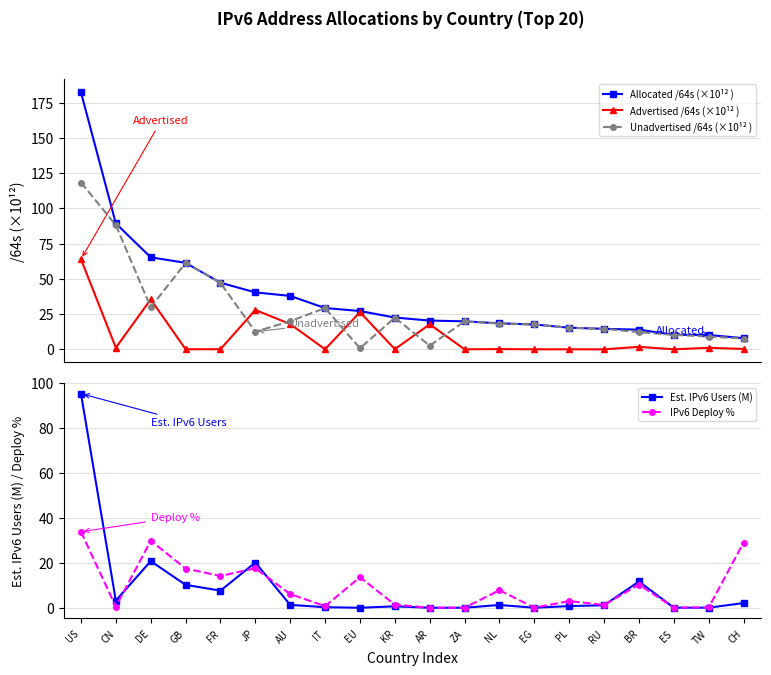

Is the value of Advertised /64s (×10¹² ) at ES greater than the value of Est. IPv6 Users (M) at PL?

No